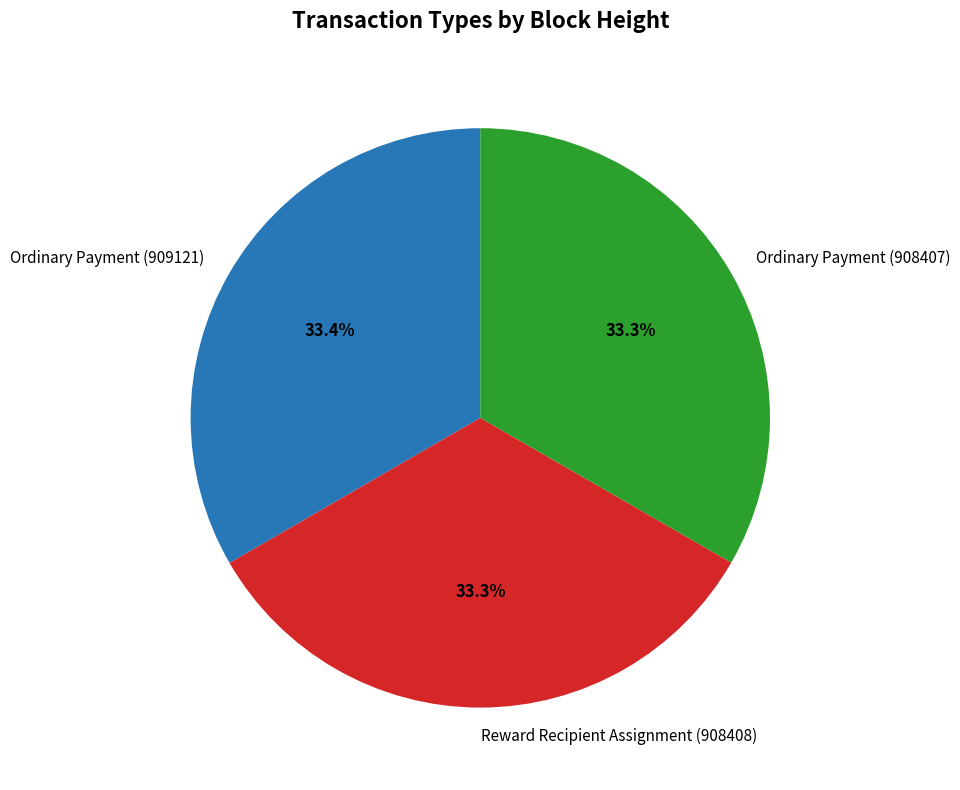

Approximately how many times larger is the value at Reward Recipient Assignment (908408) compared to Ordinary Payment (909121)?

1.0